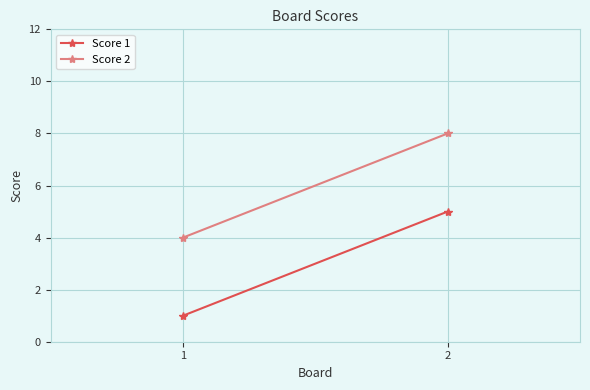

Count the Score 1 values in the range 1 to 5.

2